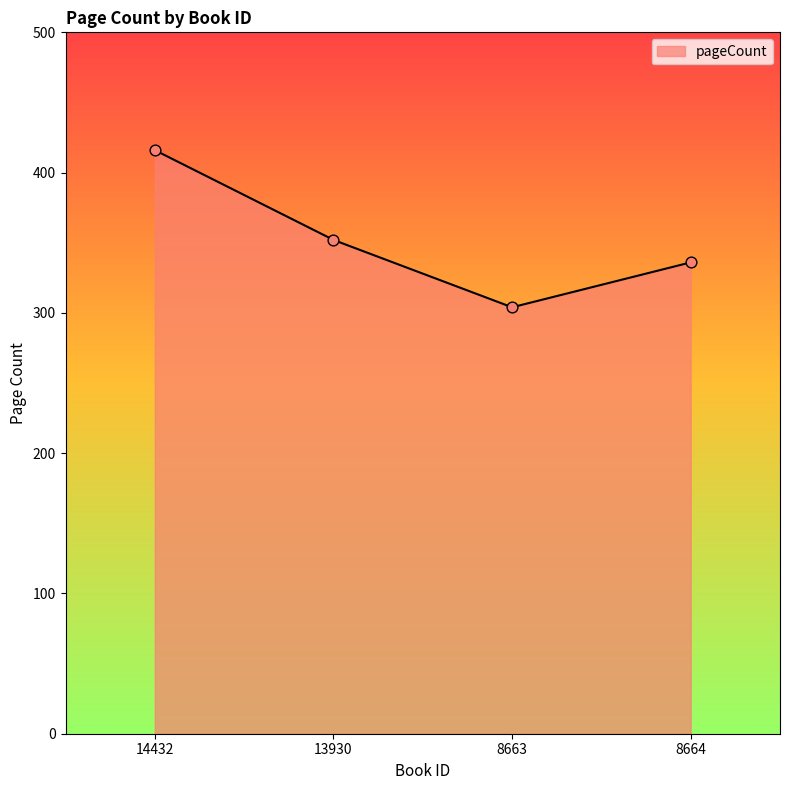

What is the ratio of the value at 8663 to the value at 14432?

0.7